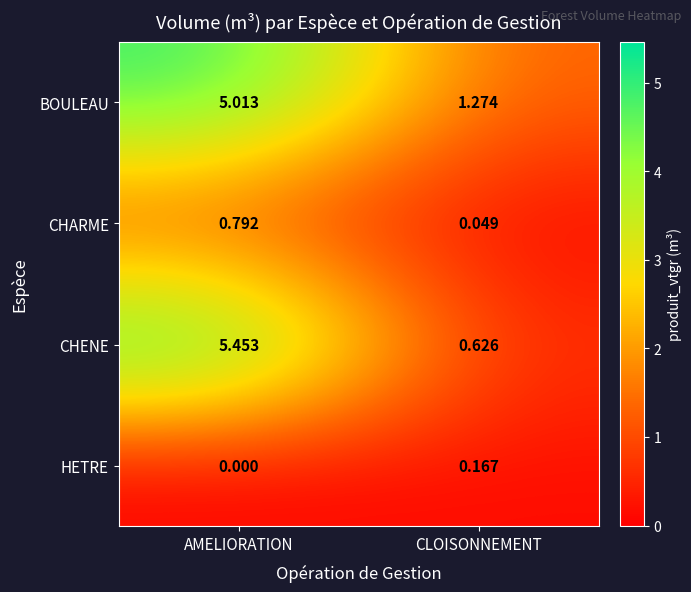

At which label does CHENE reach its peak?

AMELIORATION